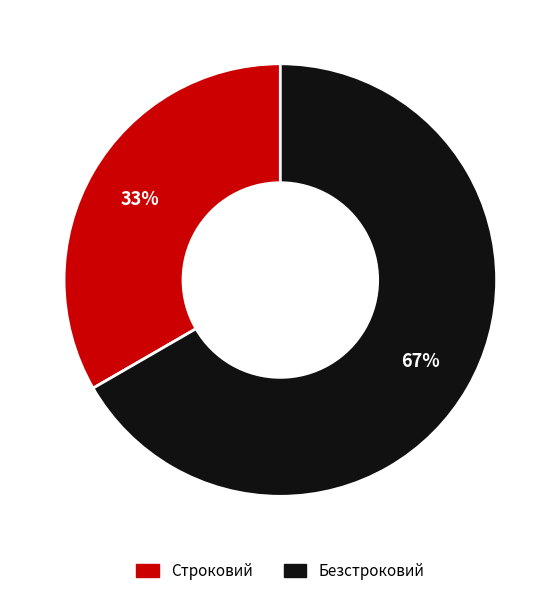

Do Строковий and Безстроковий together represent more than half of the pie?

Yes